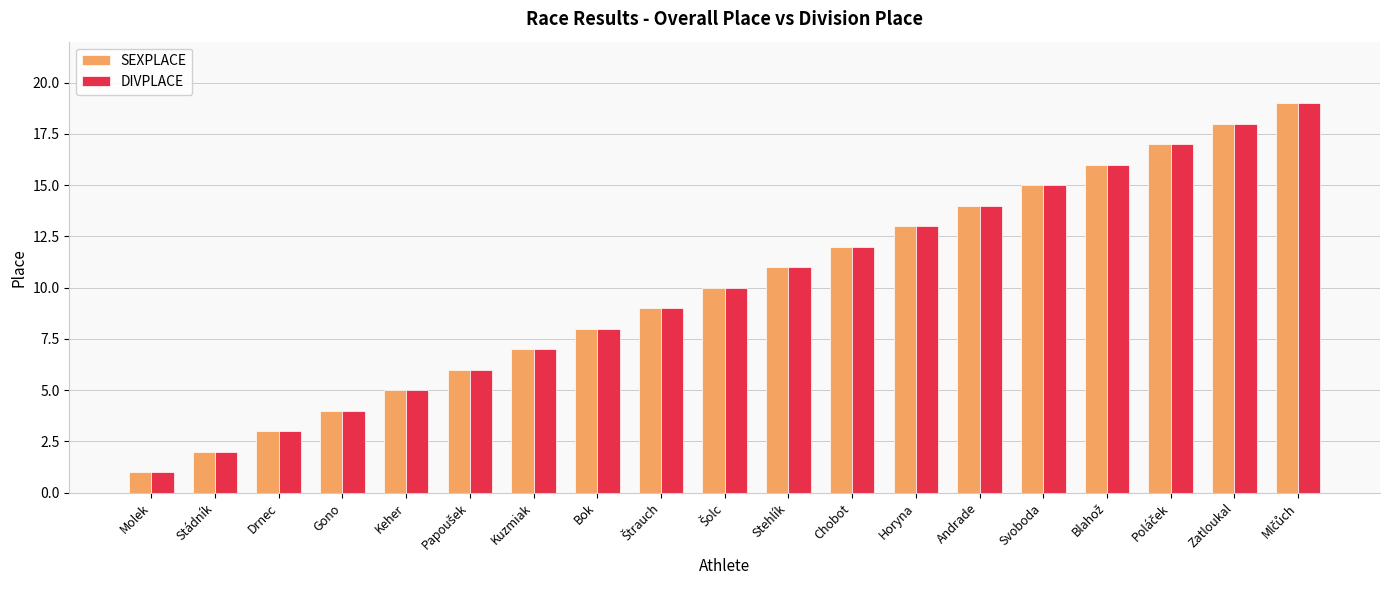

What is the average value of the SEXPLACE series?

10